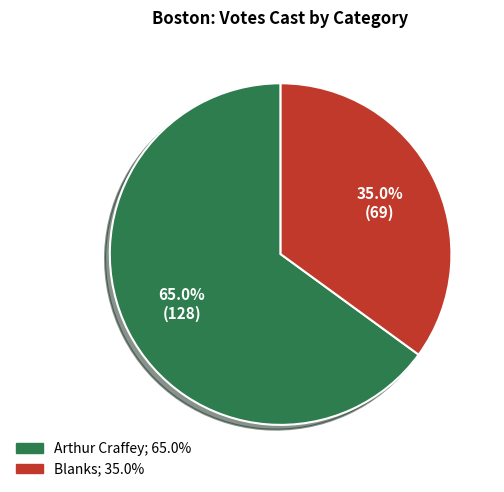

To the nearest percent, what is the combined percentage of Arthur Craffey and Blanks?

100%